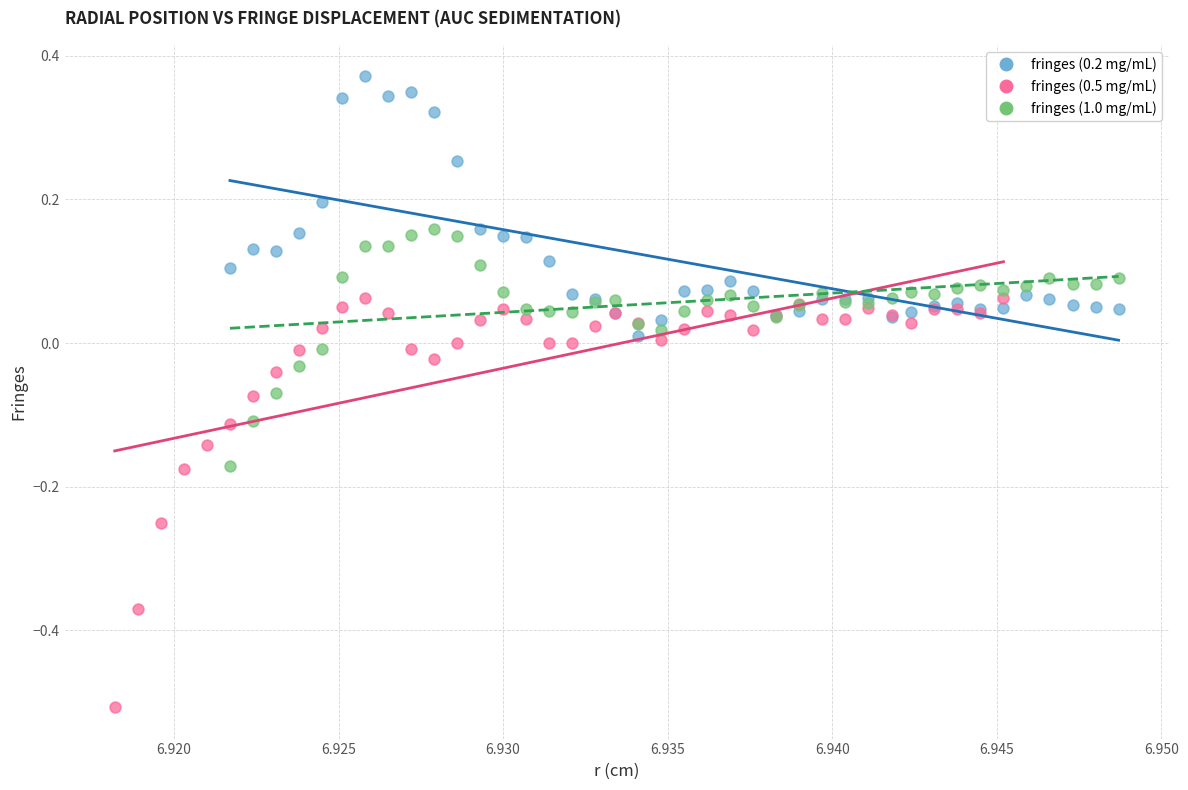

What are all the series names shown in the legend?

fringes (0.2 mg/mL), fringes (0.5 mg/mL), fringes (1.0 mg/mL)